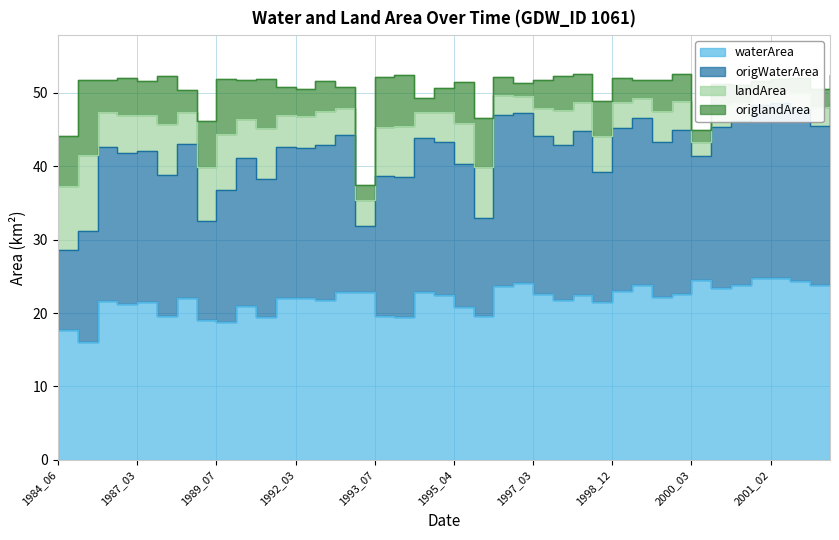

The value of waterArea at 1994_02 is 22.8. True or false?

True